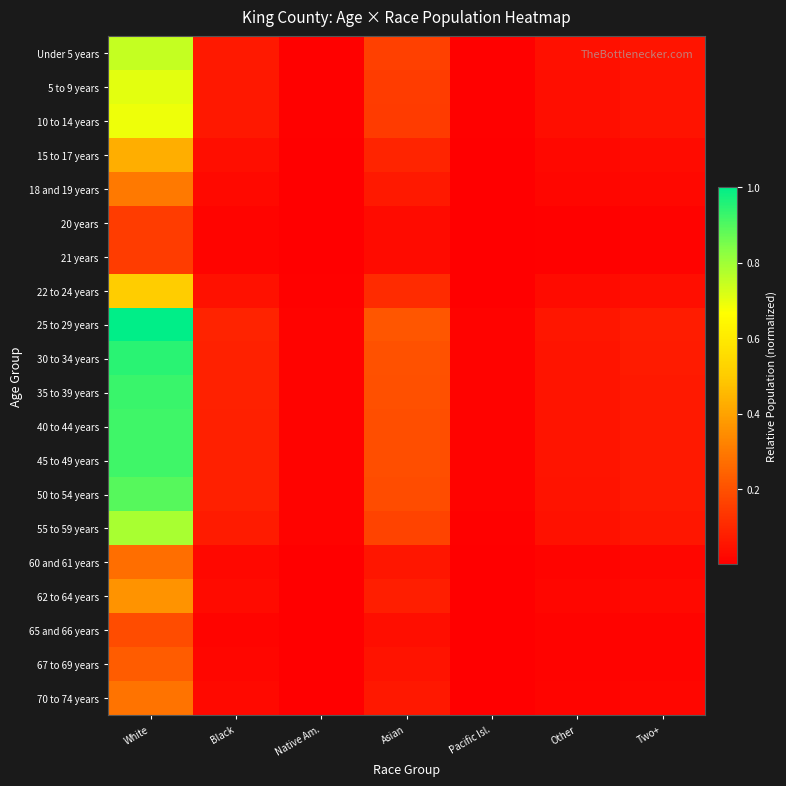

Between Other and Two+, which series saw the biggest shift?

25 to 29 years